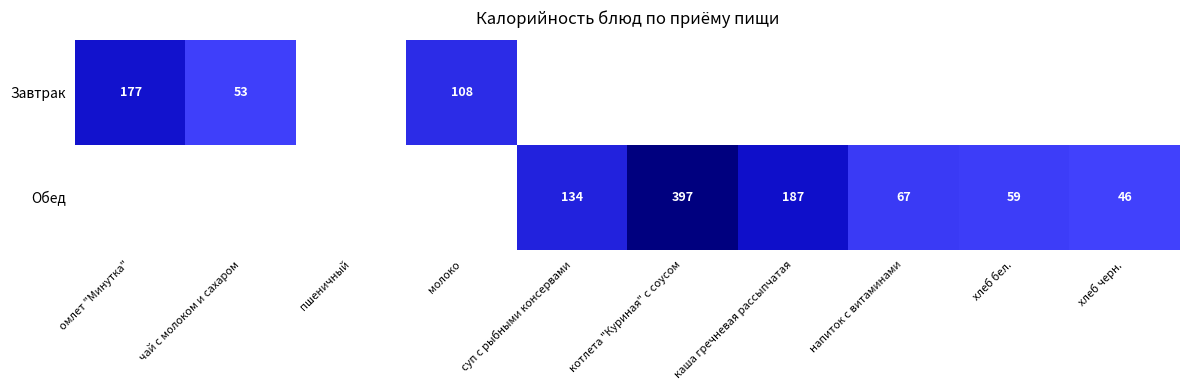

Which category has the highest value across all series?

котлета "Куриная" с соусом